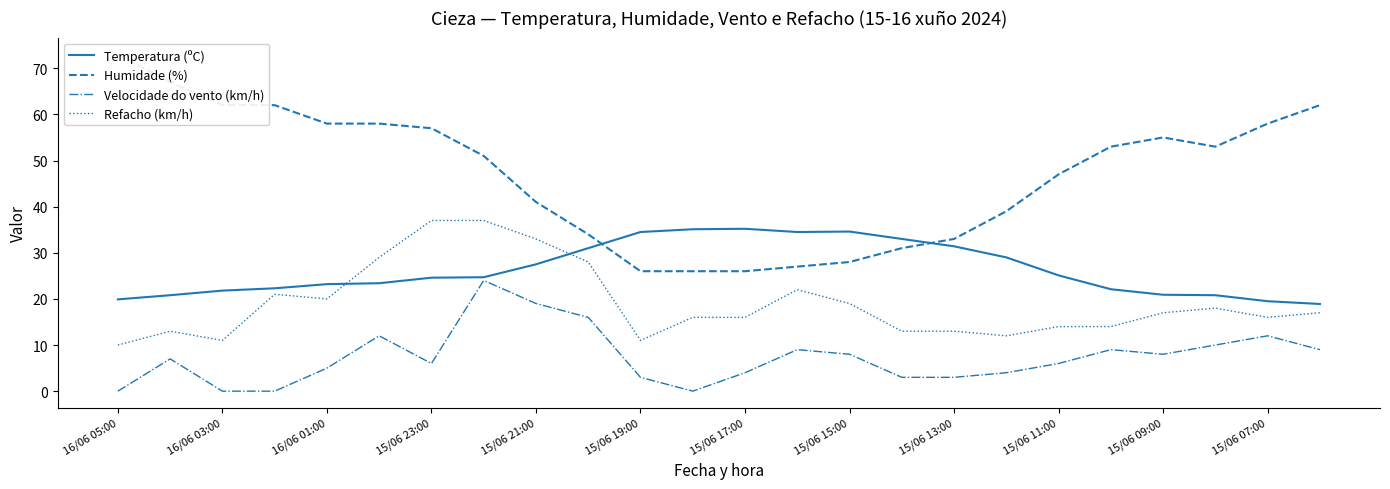

What is the maximum value for Temperatura (ºC)?

35.2